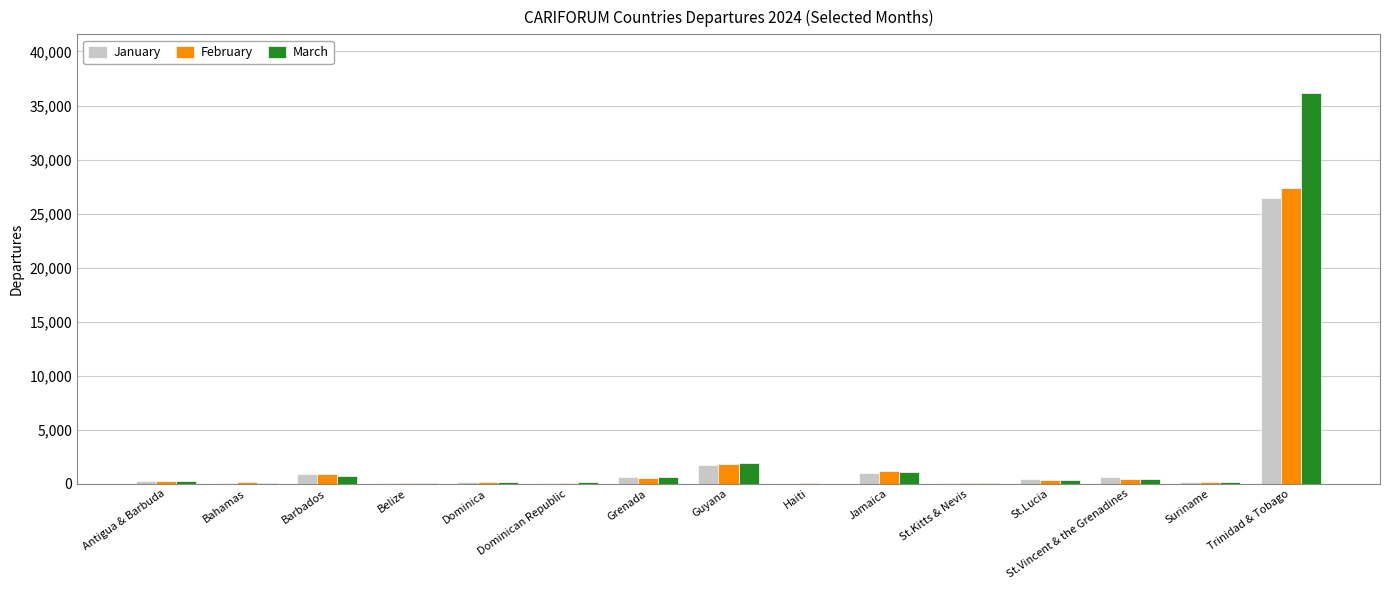

Where is January nearest to the value 13247?

Guyana